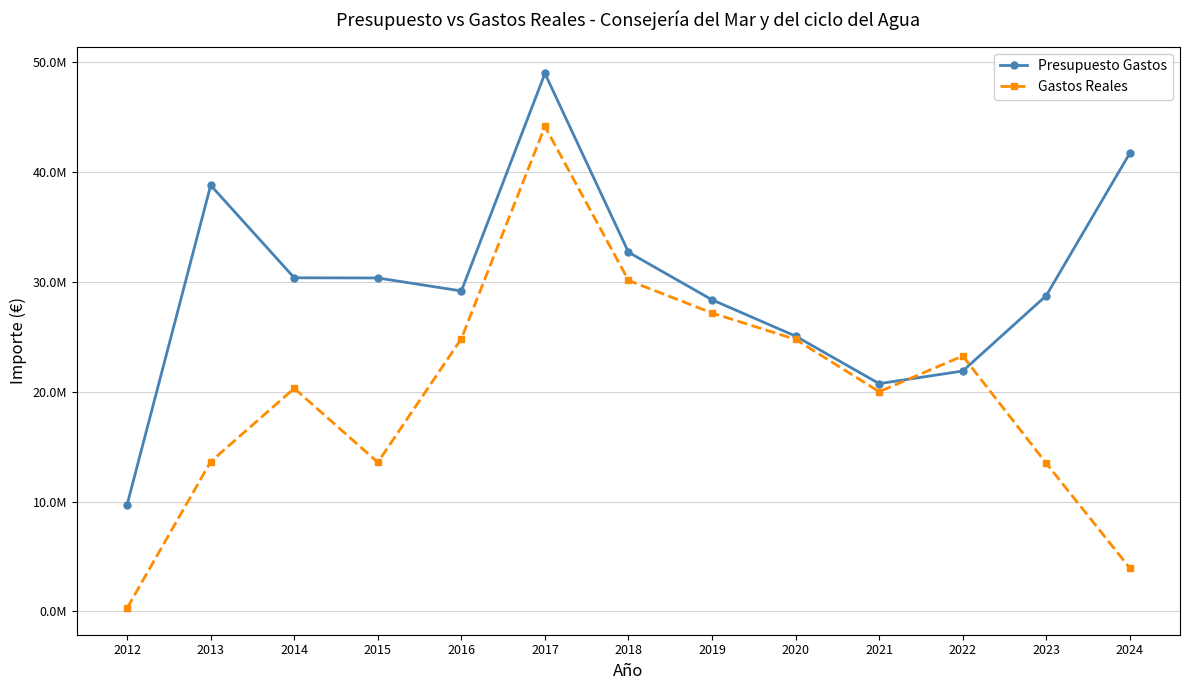

What are all the series names shown in the legend?

Presupuesto Gastos, Gastos Reales